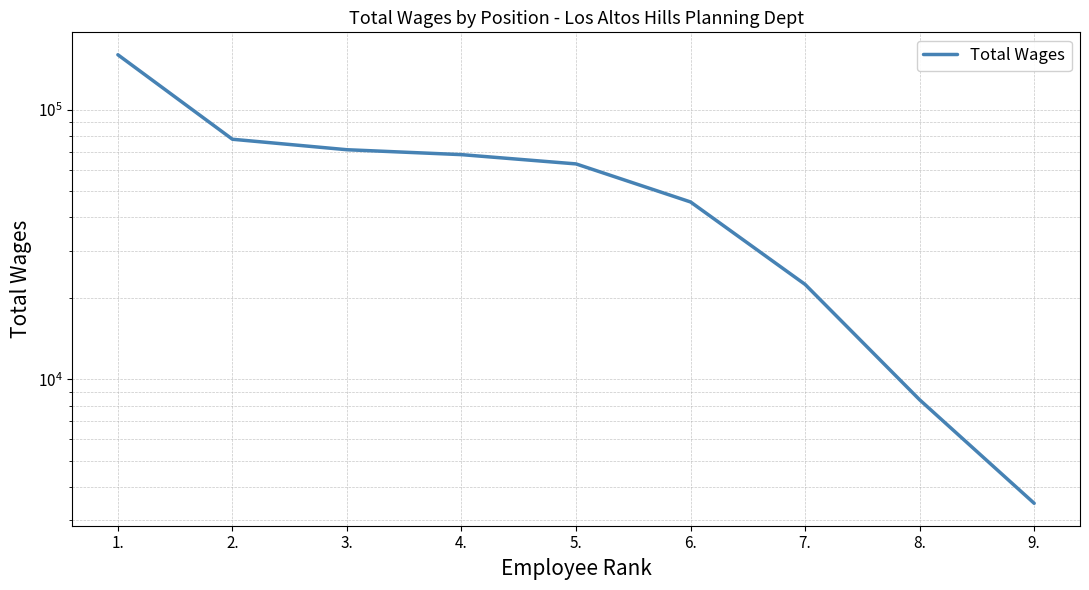

What is the value of the 7th point from the left?

22505